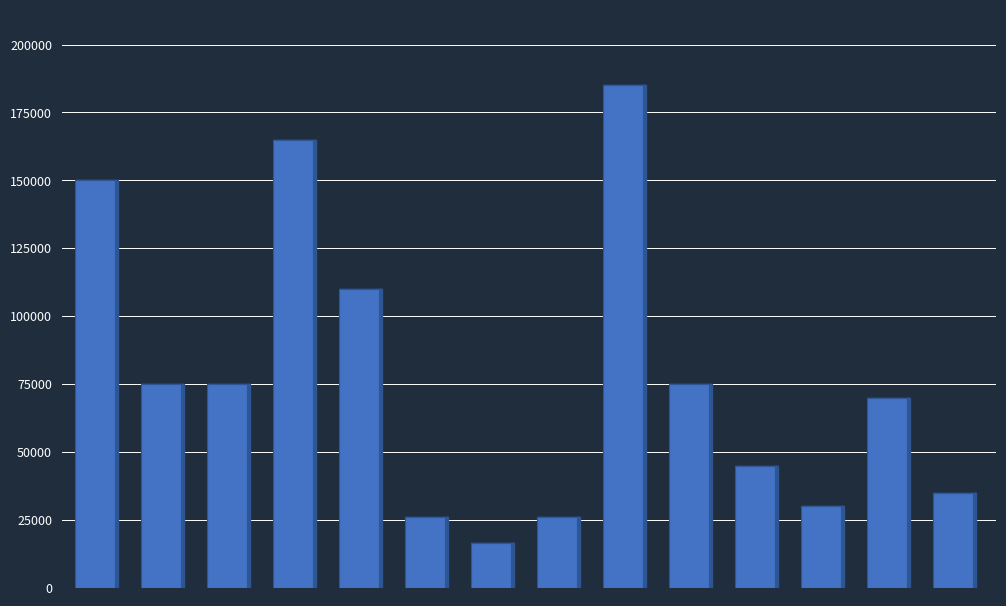

Reading right to left, transcribe all the data shown in this chart.

35000	70000	30000	45000	75000	185000	26000	16500	26000	110000	165000	75000	75000	150000